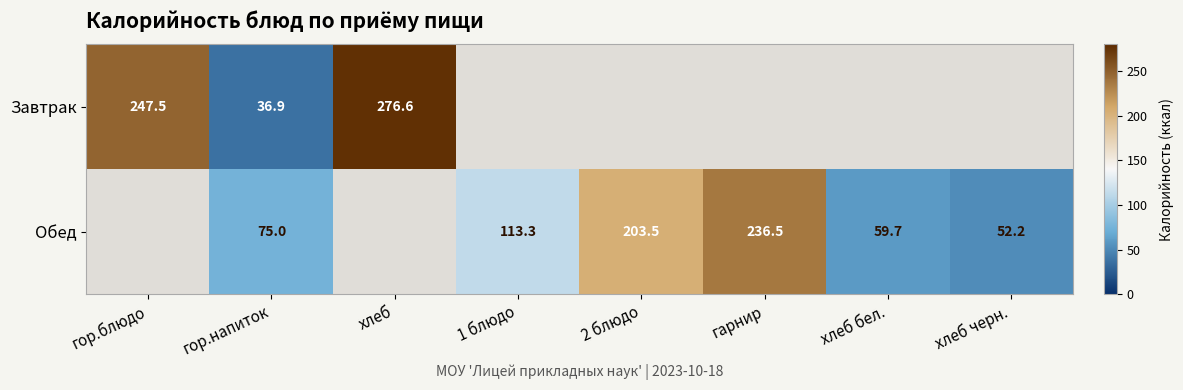

Is the value of Обед at 2 блюдо greater than the value of Завтрак at гор.блюдо?

No